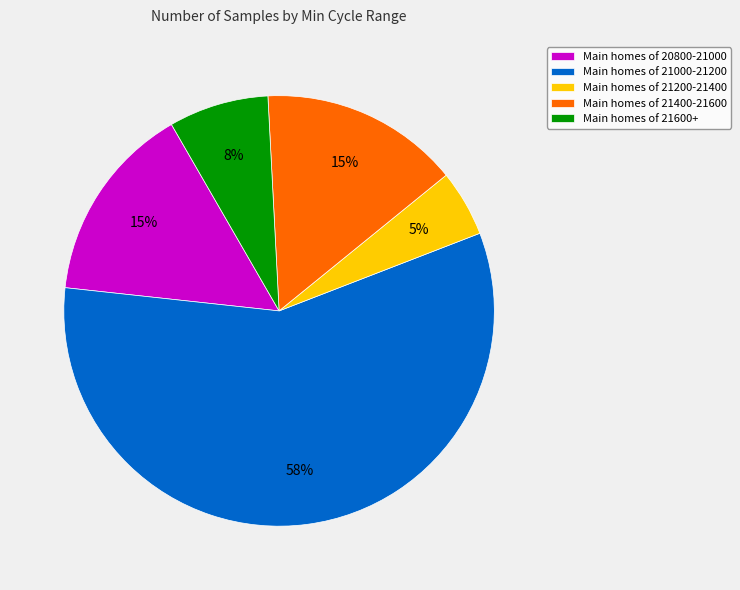

Combined, do Main homes of 21600+ and Main homes of 20800-21000 account for over 50%?

No